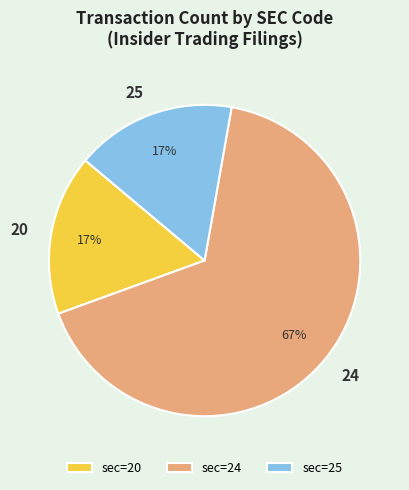

To the nearest percent, what percentage of the pie is sec=25?

17%